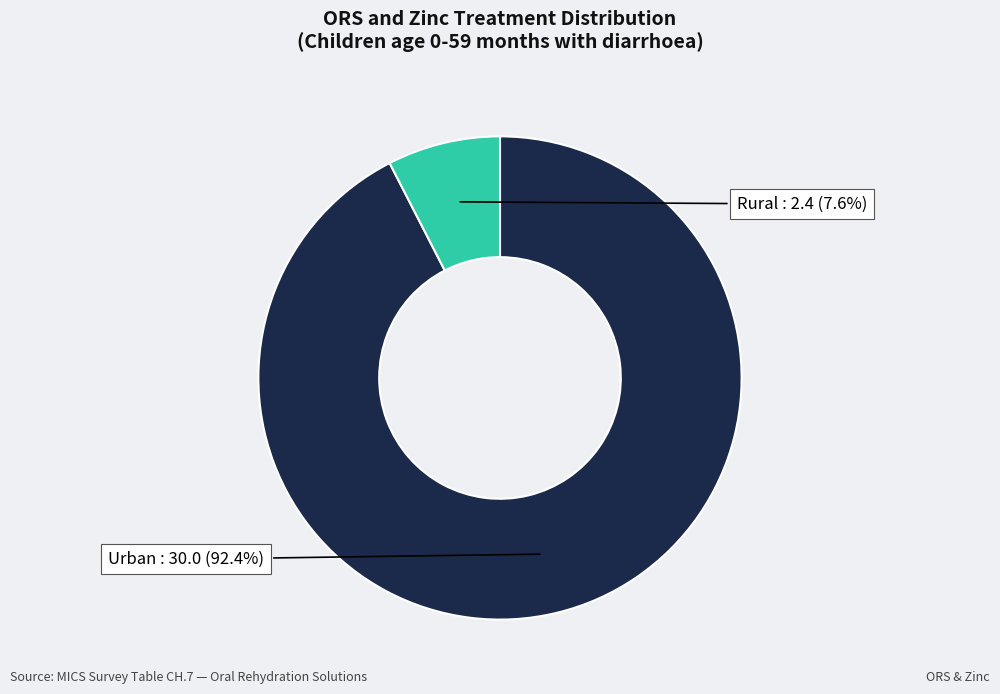

Does any single category account for the majority?

Yes